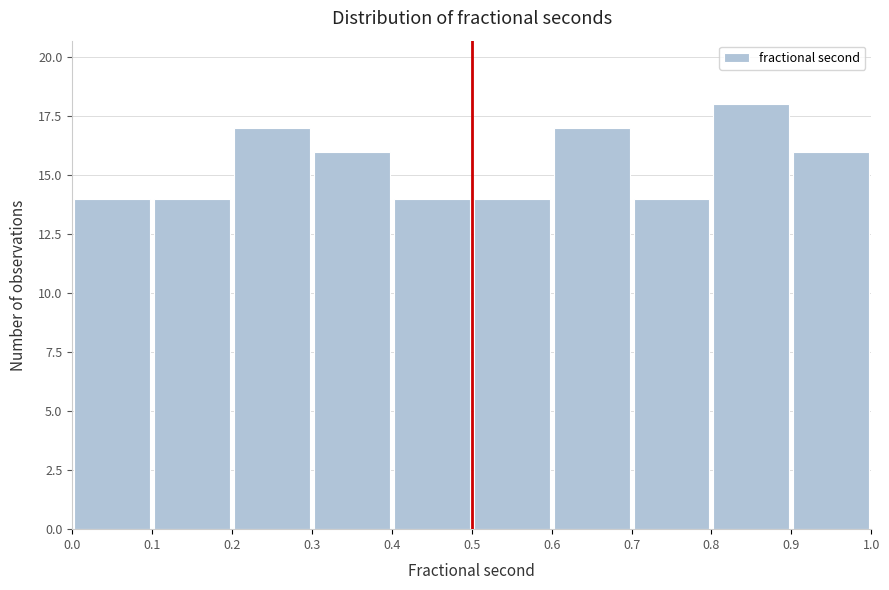

Reading left to right, list every bar in this chart as the range it spans on the x-axis followed by its height. The values are not printed on the chart, so give them approximately, as read against the axis.

0.0 to 0.1: 14
0.1 to 0.2: 14
0.2 to 0.3: 17
0.3 to 0.4: 16
0.4 to 0.5: 14
0.5 to 0.6: 14
0.6 to 0.7: 17
0.7 to 0.8: 14
0.8 to 0.9: 18
0.9 to 1.0: 16